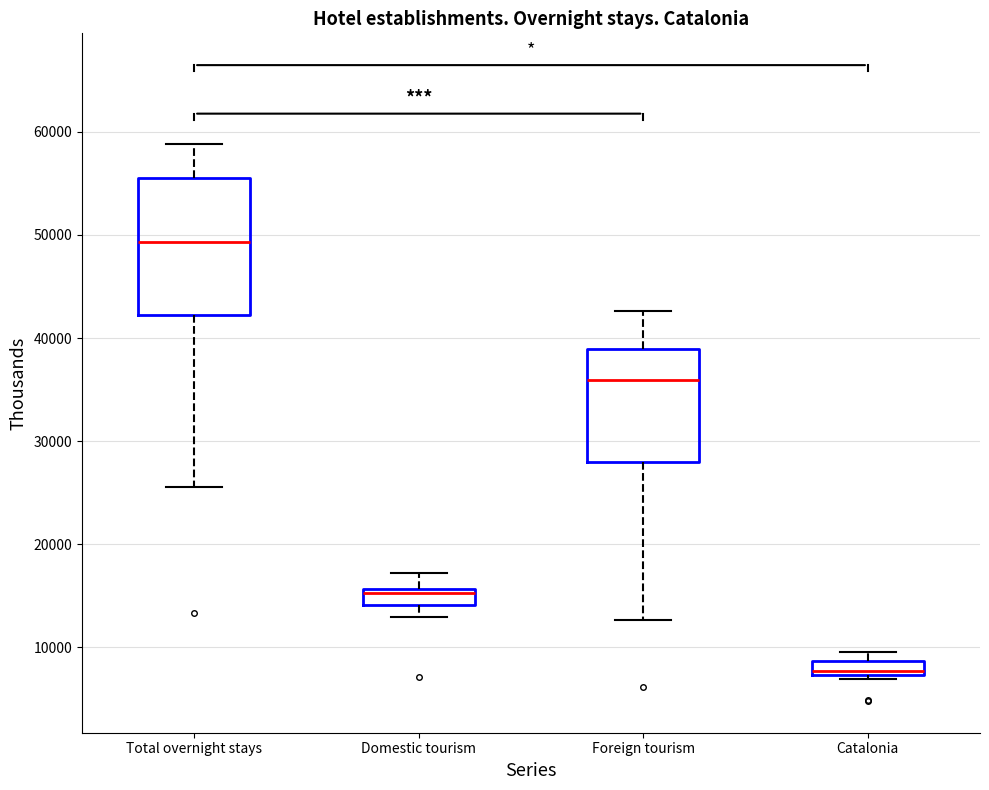

Which box's median line is the highest?

Total overnight stays